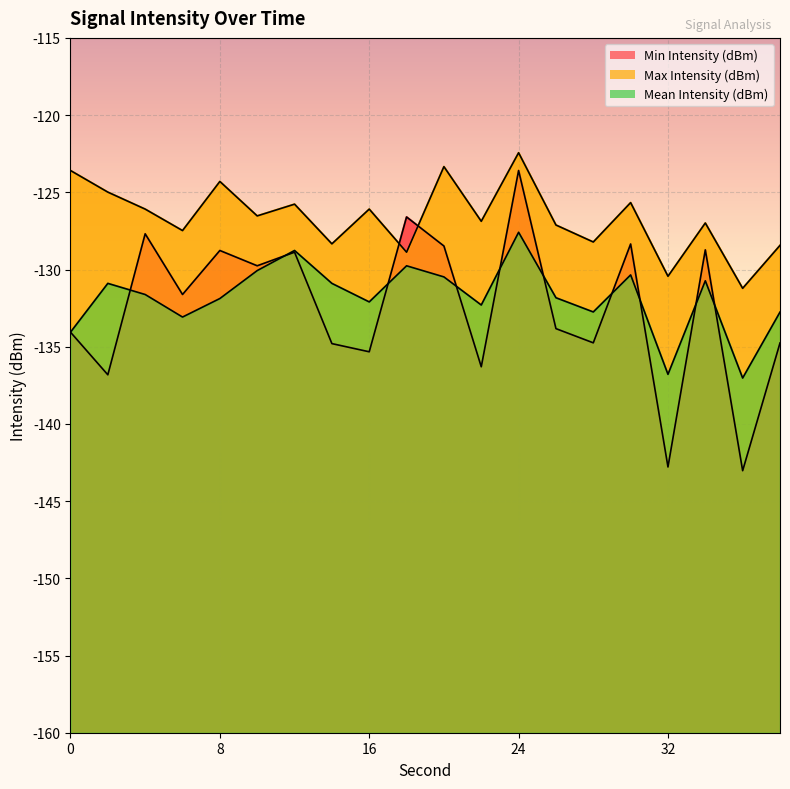

What is the value of the Max Intensity (dBm) point at the 17th from the left?

-130.4